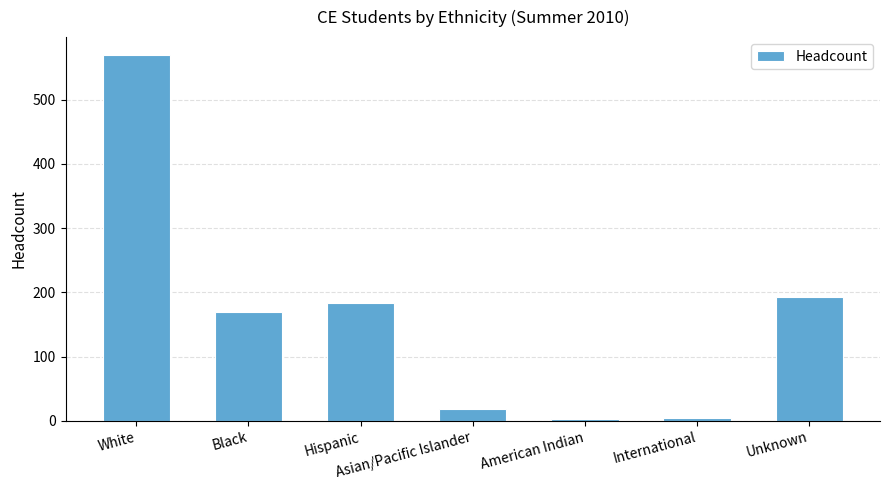

What is the ratio of the value at Unknown to the value at American Indian?

96.0